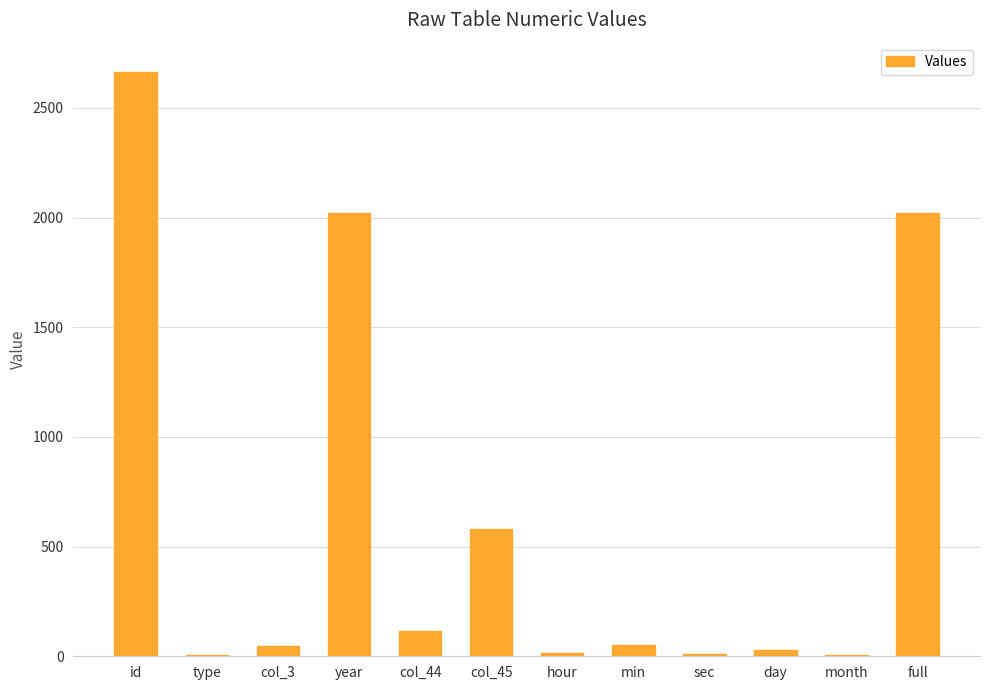

What is the ratio of the value at id to the value at col_44?

23.2